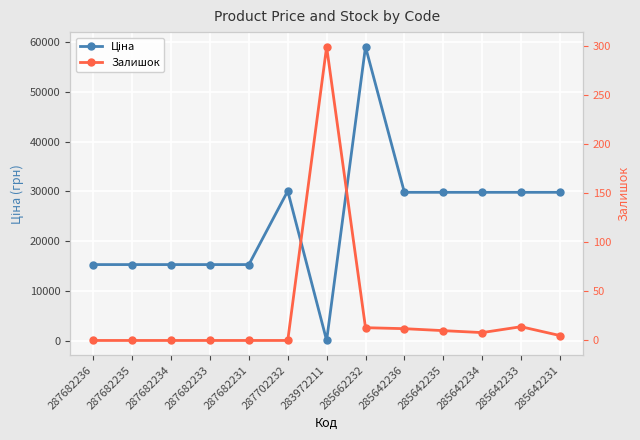

How many times do Залишок and Ціна cross each other?

2